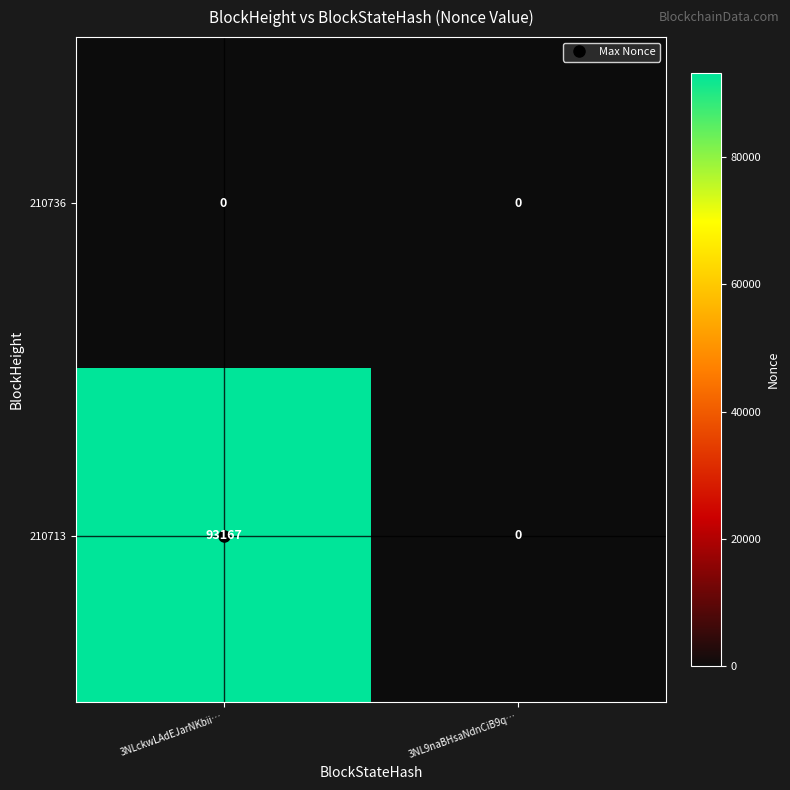

What is the sum of the 210713 values at 3NLckwLAdEJarNKbii… and 3NL9naBHsaNdnCiB9q…?

93167